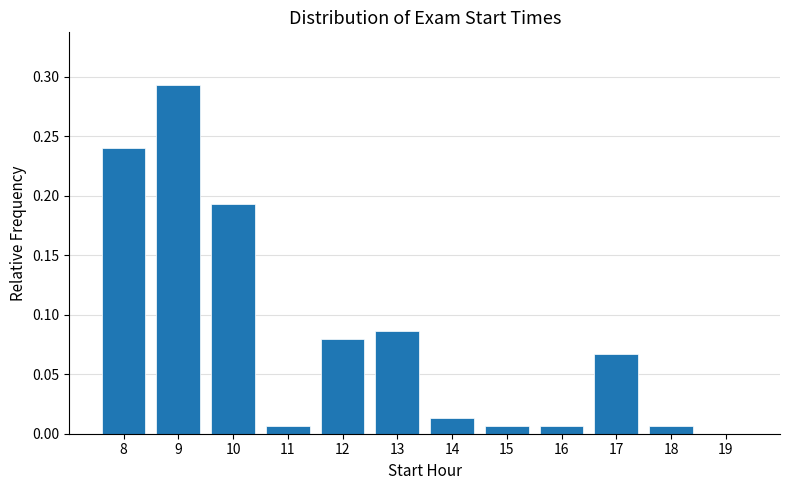

The value at 19 is 0.1. True or false?

False